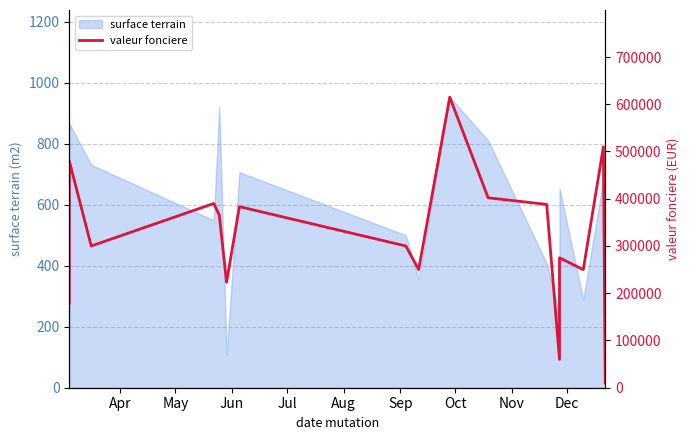

How many points are lower than both their immediate neighbors (excluding endpoints)?

5